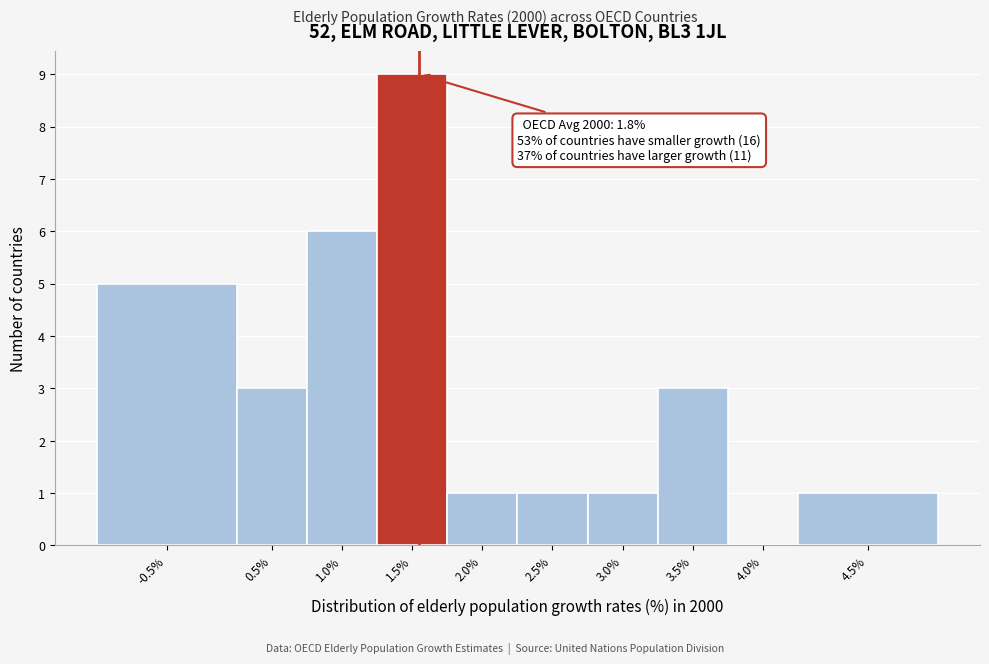

Reading left to right, what are all the values shown in this chart?

-0.5%=5	0.5%=3	1.0%=6	1.5%=9	2.0%=1	2.5%=1	3.0%=1	3.5%=3	4.0%=0	4.5%=1